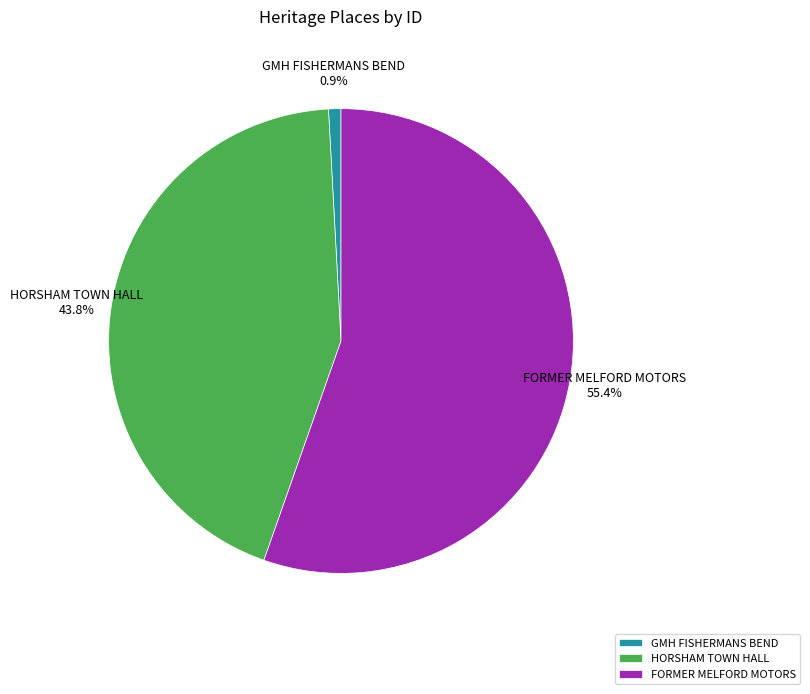

What percentage is the HORSHAM TOWN HALL slice, to the nearest percent?

44%